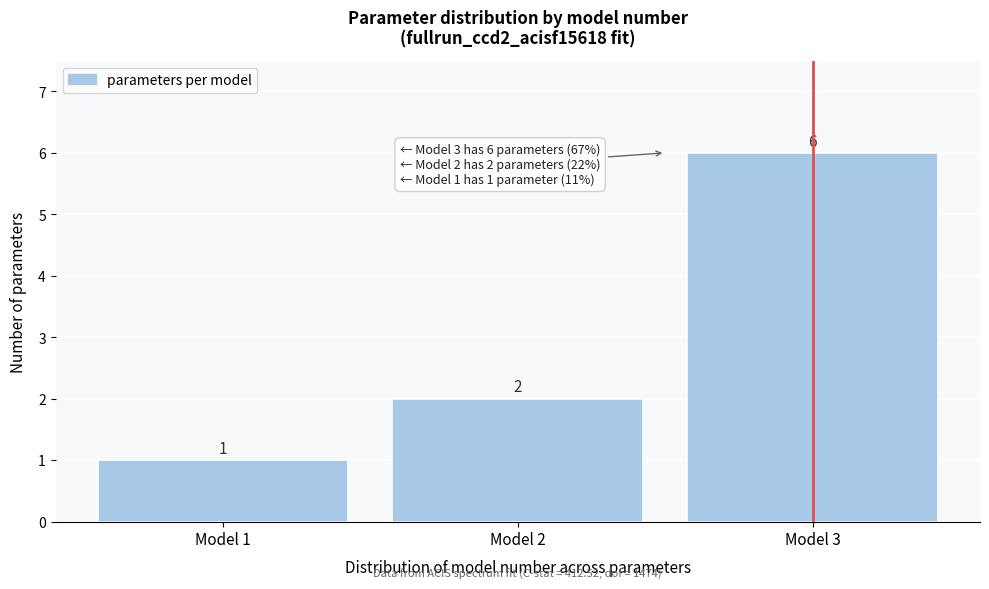

Which range on the x-axis has the tallest bar?

2.5 to 3.5